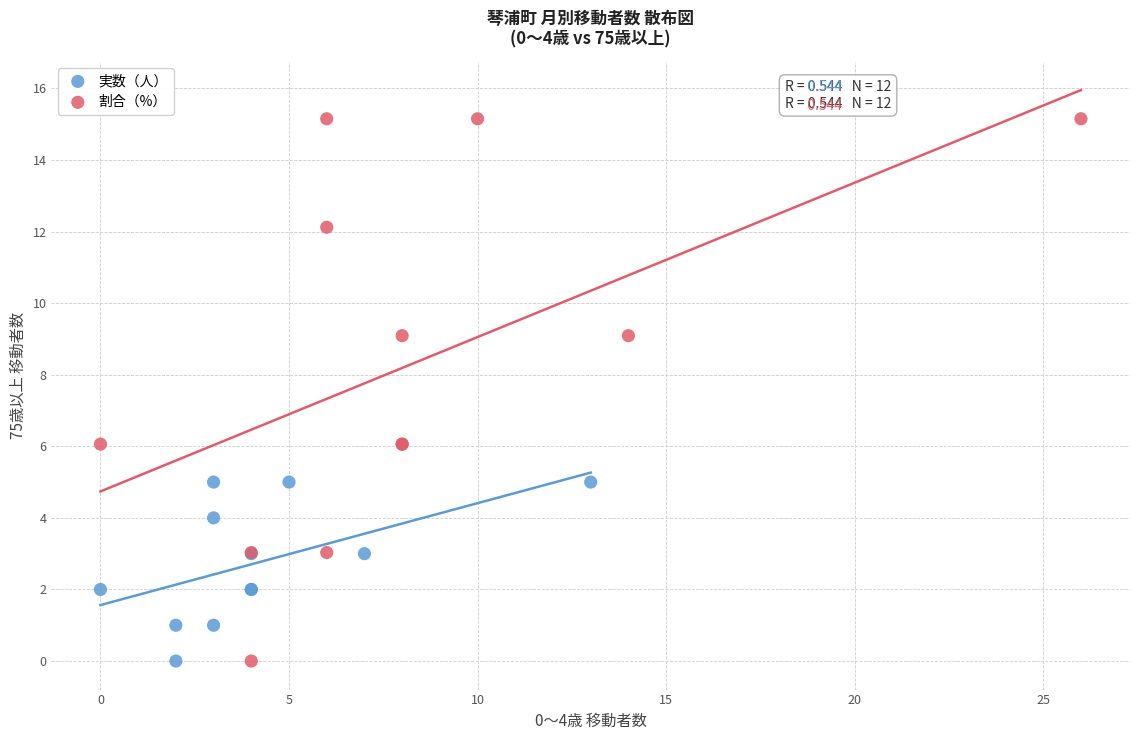

Which series contains the highest Y value?

割合（%）